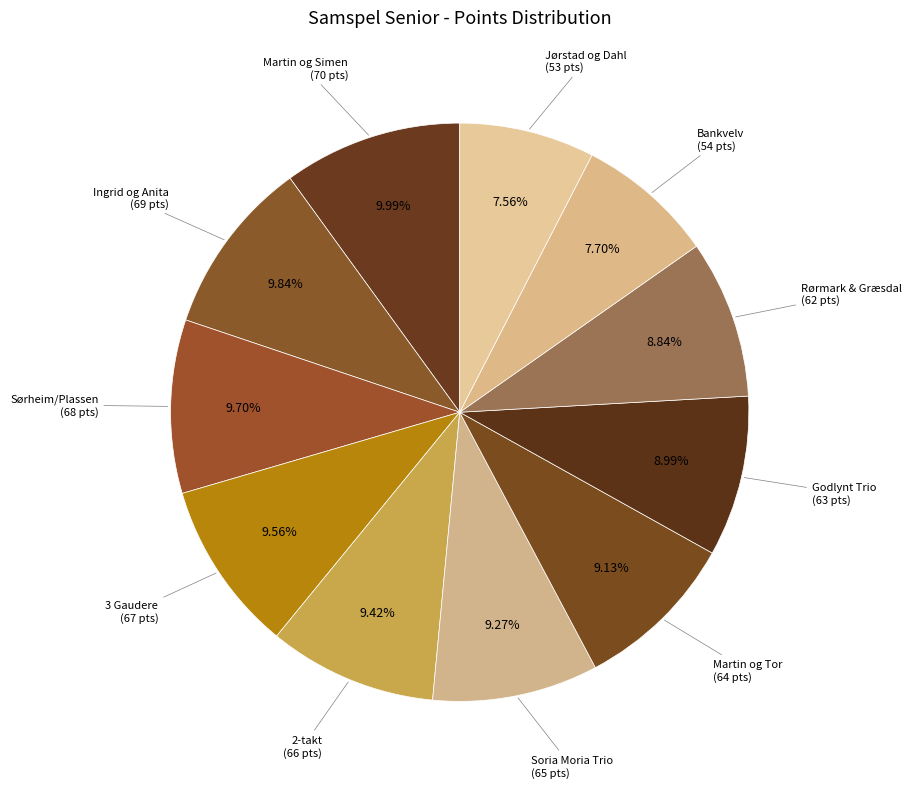

What is the ratio of the value at Martin og Simen to the value at Martin og Tor?

1.1